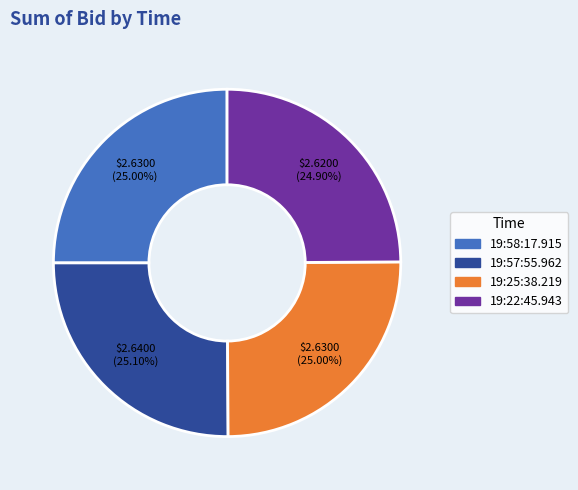

What is the ratio of the value at 19:22:45.943 to the value at 19:58:17.915?

1.0